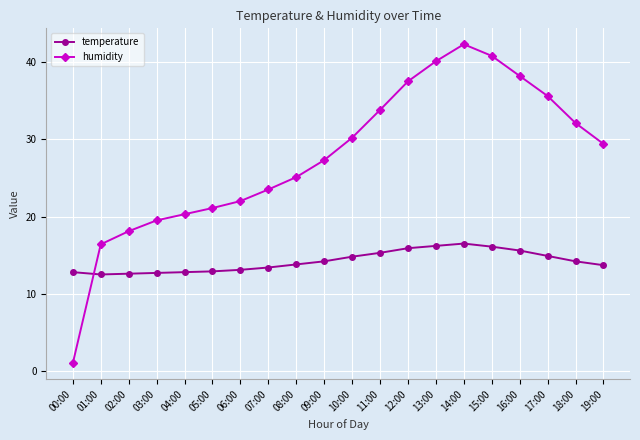

What is the label of the 13th point from the left?

12:00